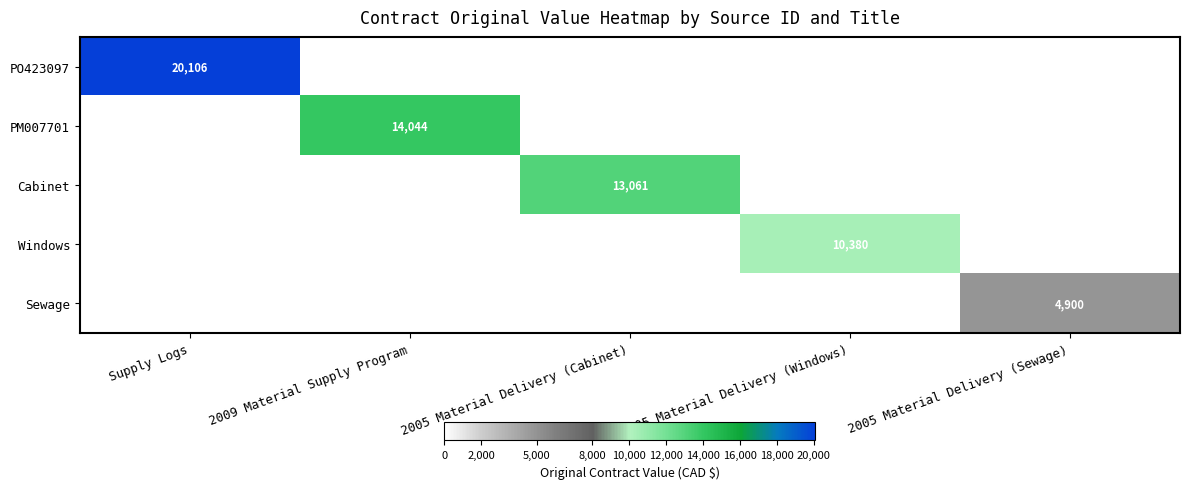

What is the sum of the Cabinet values at 2005 Material Delivery (Cabinet) and 2005 Material Delivery (Sewage)?

13061.1